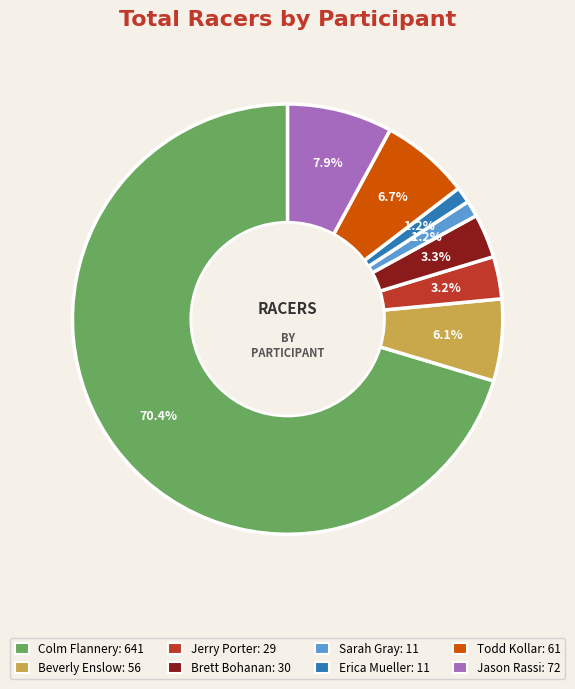

Which category has the biggest portion of the pie?

Colm Flannery